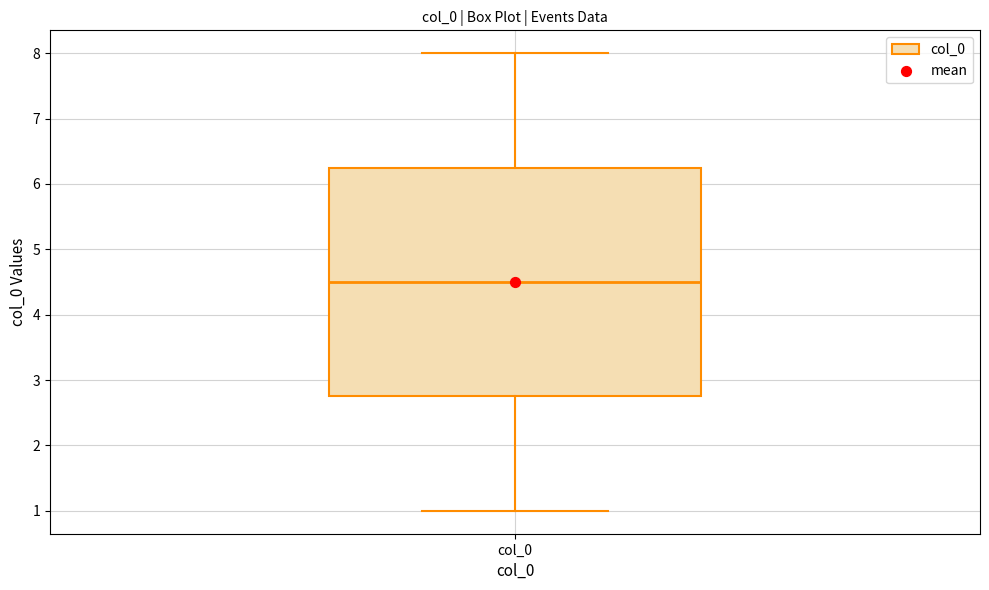

Transcribe this box plot: give where the median line is, the range the box spans, and where the two whiskers end, as read against the y-axis. The values are not printed on the chart, so give them approximately, as read against the axis.

median 4.5, box 2.8 to 6.3, whiskers 1.0 to 8.0